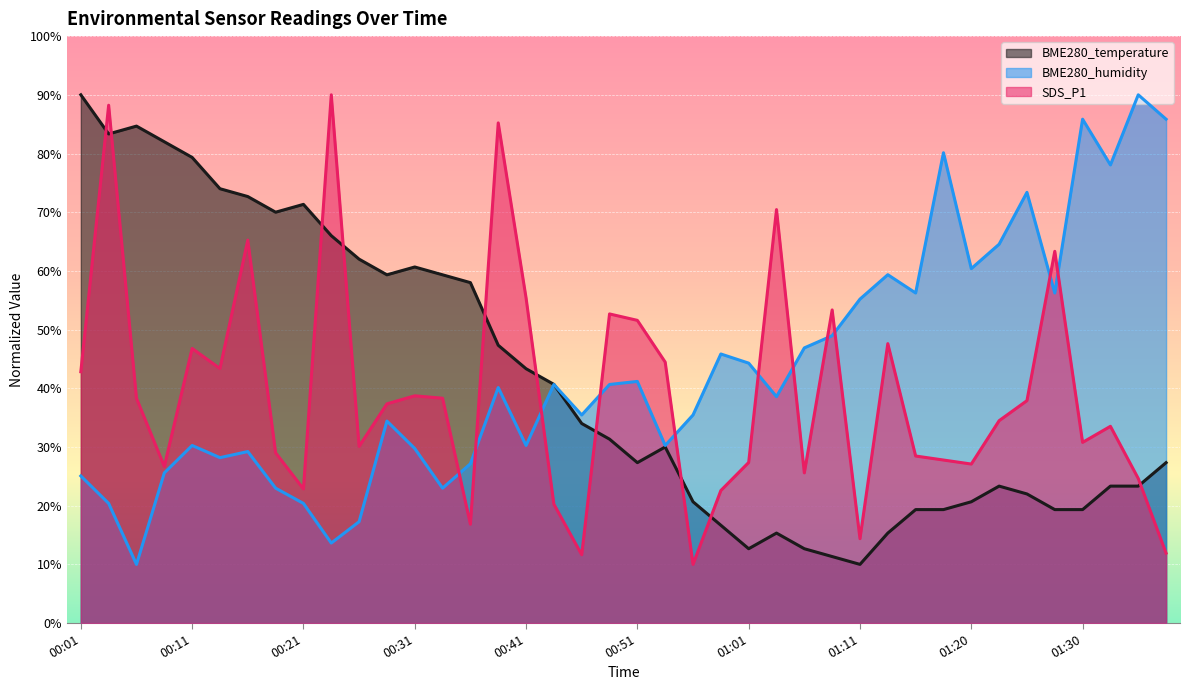

The value of BME280_temperature at 00:01 is 90.0. True or false?

True